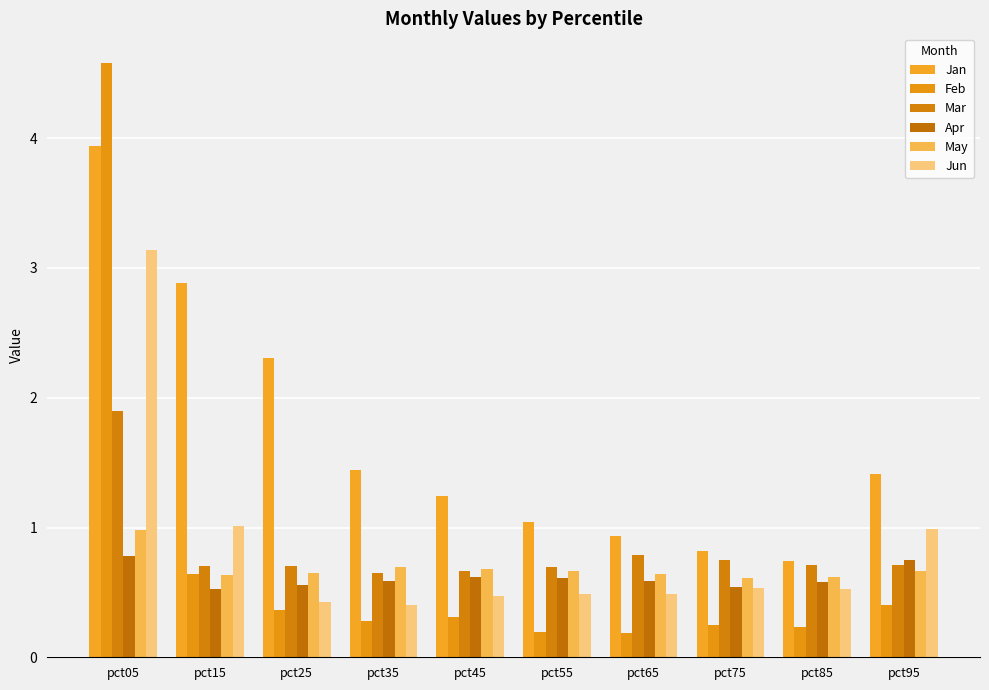

Reading left to right, extract all data points from this chart.

Jan: 3.9	2.9	2.3	1.4	1.2	1.0	0.9	0.8	0.7	1.4
Feb: 4.6	0.6	0.4	0.3	0.3	0.2	0.2	0.3	0.2	0.4
Mar: 1.9	0.7	0.7	0.6	0.7	0.7	0.8	0.8	0.7	0.7
Apr: 0.8	0.5	0.6	0.6	0.6	0.6	0.6	0.5	0.6	0.8
May: 1.0	0.6	0.6	0.7	0.7	0.7	0.6	0.6	0.6	0.7
Jun: 3.1	1.0	0.4	0.4	0.5	0.5	0.5	0.5	0.5	1.0